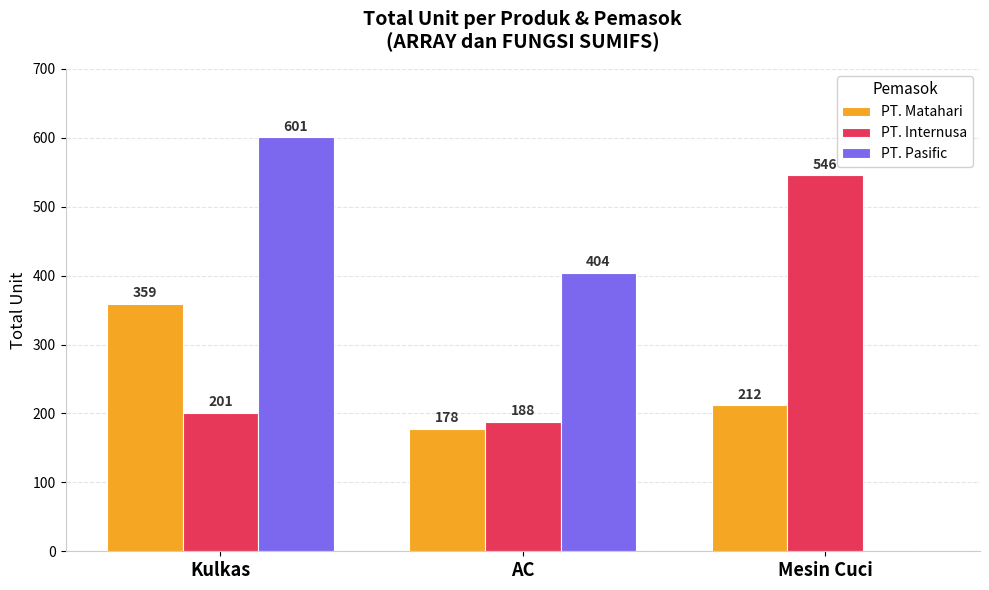

At which category is the sum across all series the highest?

Kulkas